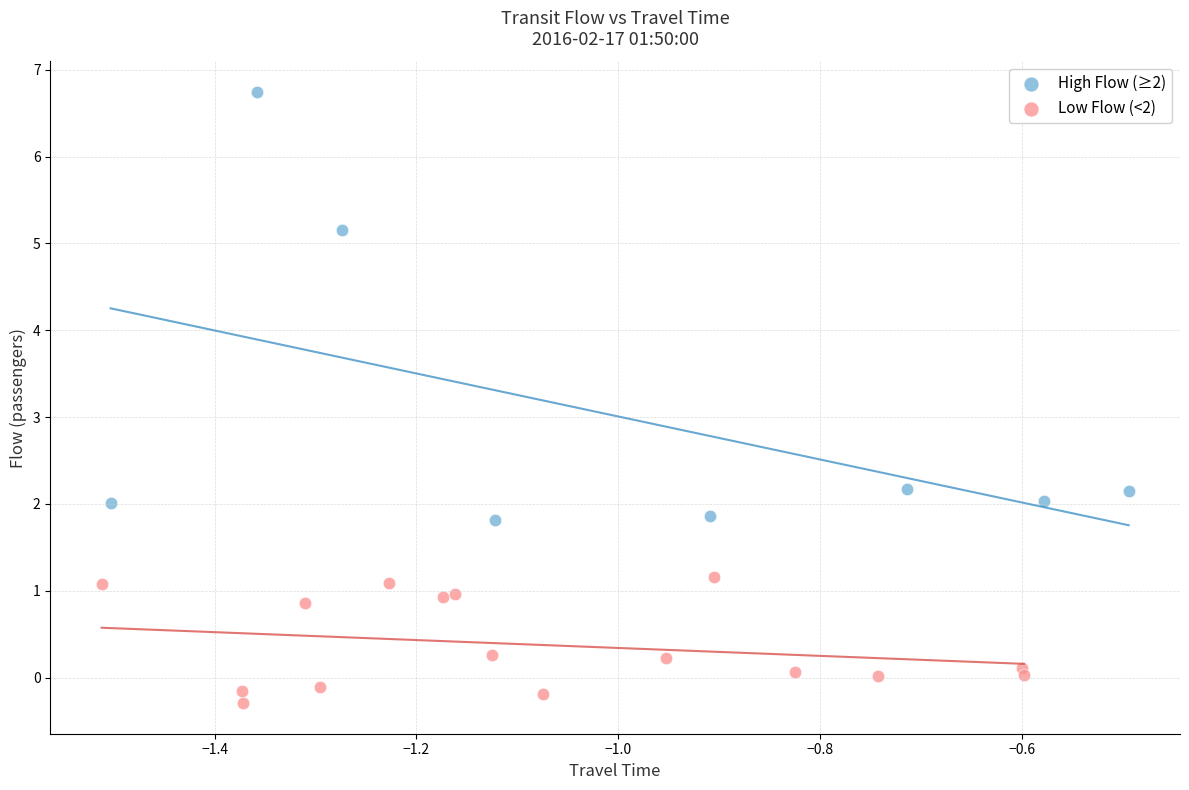

What are all the series names shown in the legend?

High Flow (≥2), Low Flow (<2)